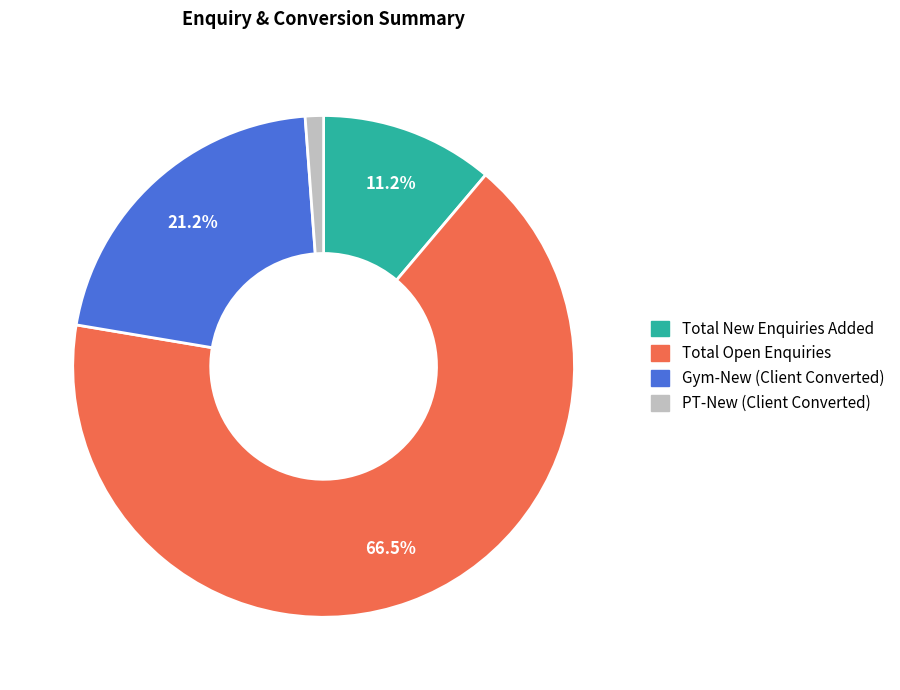

Does Total New Enquiries Added represent more than half of the total?

No